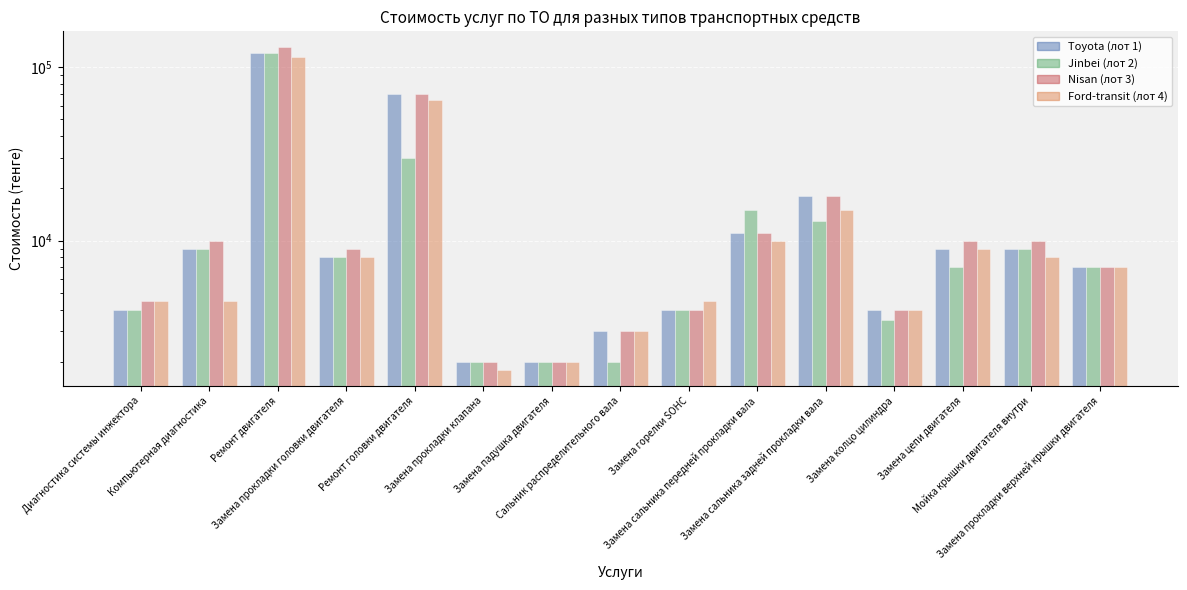

What position from the right is Замена сальника задней прокладки вала?

5